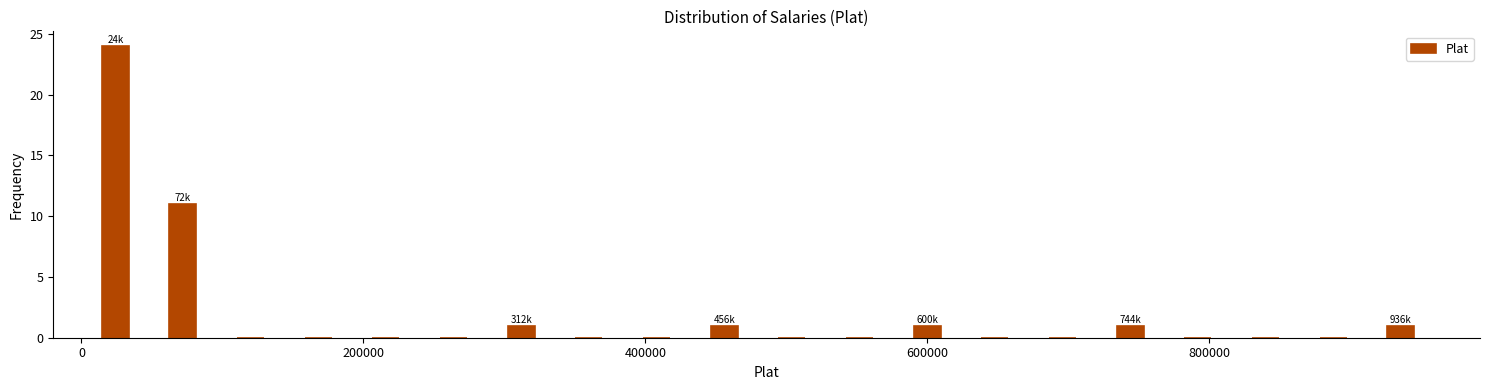

Around what value on the x-axis is the tallest bar? Give the approximate position of its centre, as read against the axis.

20000